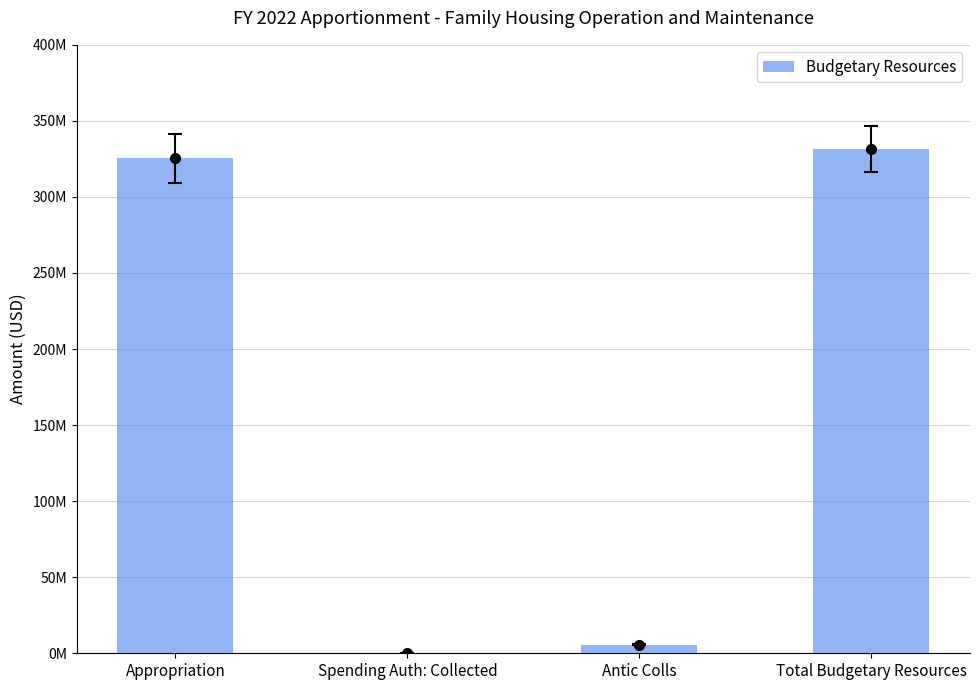

How many bars are there in total?

4